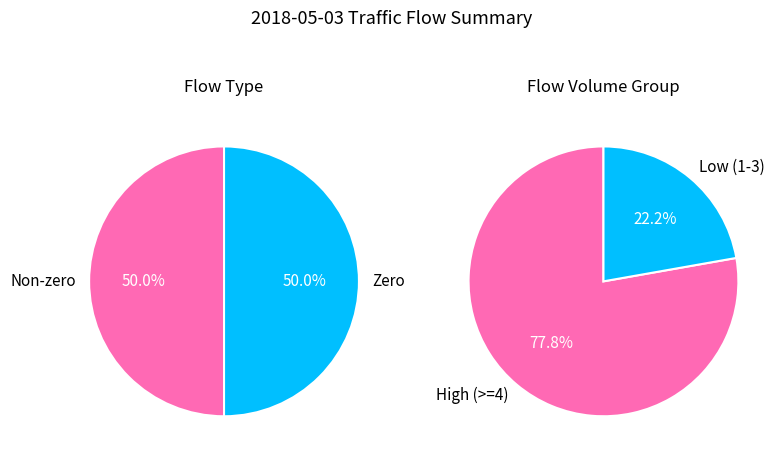

What percentage is NOT represented by 3?

88.9%